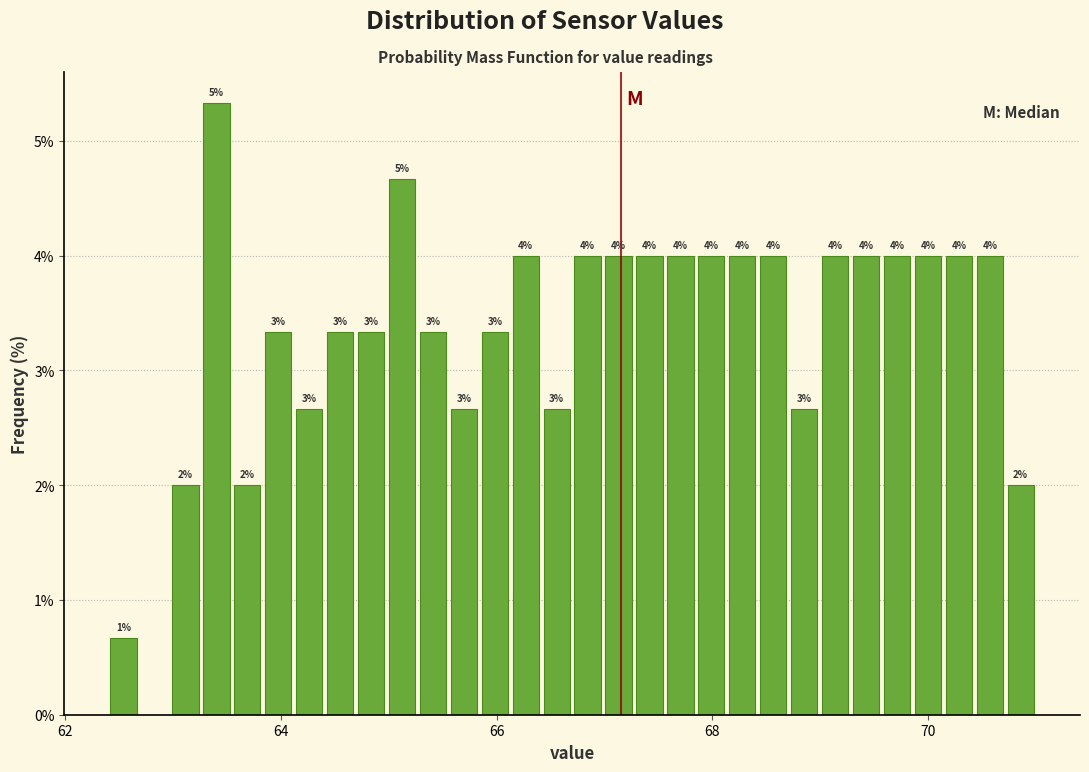

Read against the x-axis, roughly where is the centre of the tallest bar?

63.4